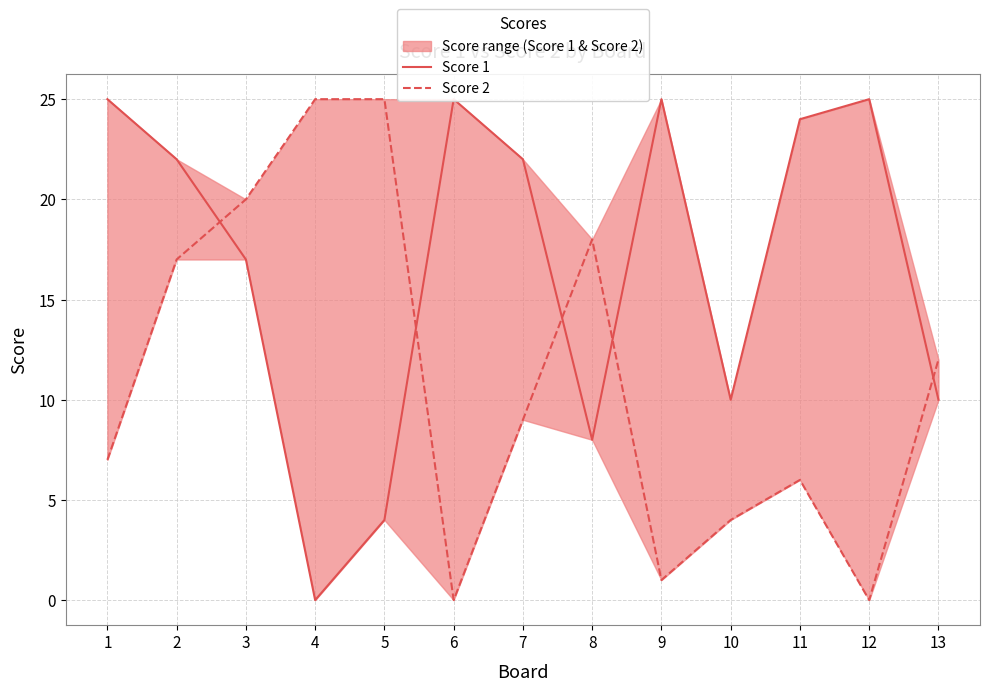

How many values in the Score 1 series exceed 22?

5